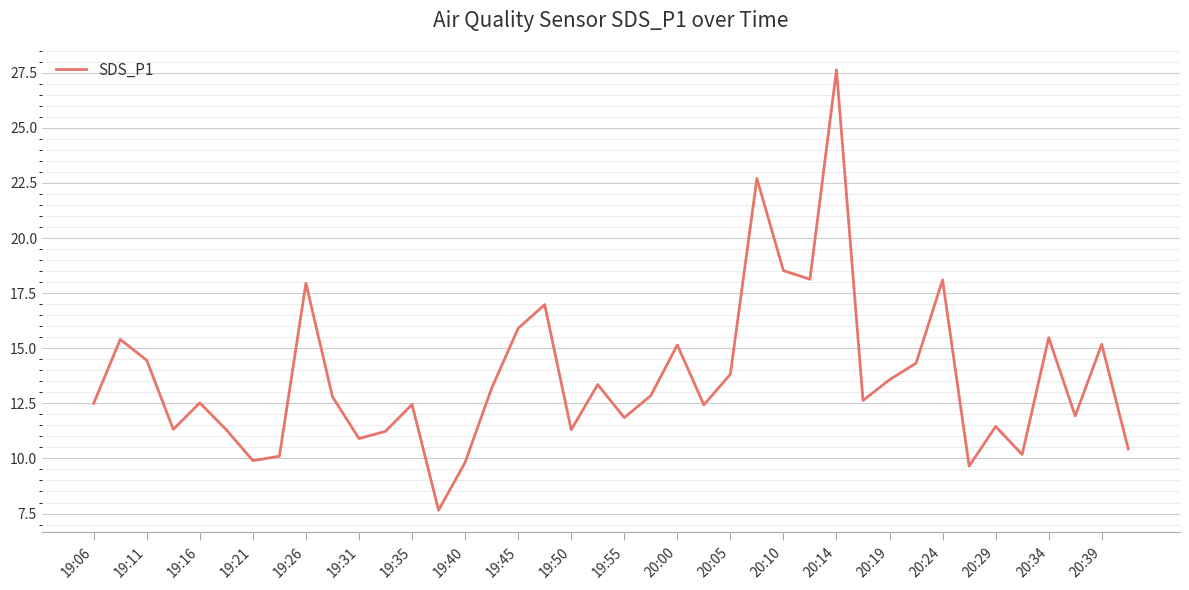

What is the greatest value displayed?

27.6